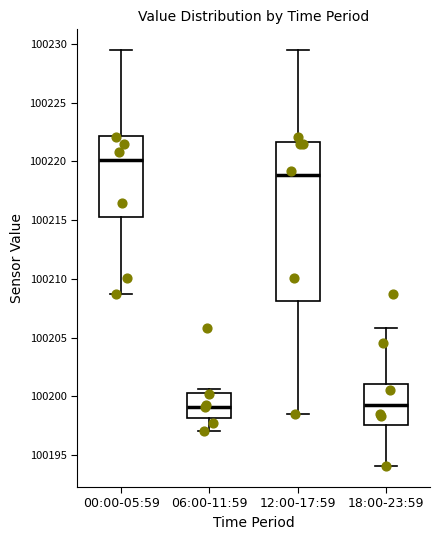

Where does the lower whisker of the box for 12:00-17:59 end on the y-axis? The values are not printed on the chart, so give them approximately, as read against the axis.

100198.5